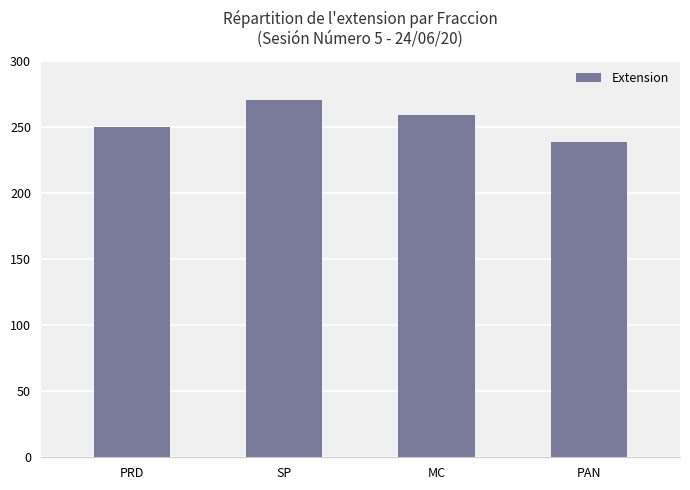

List the labels in order of value, largest first.

SP, MC, PRD, PAN